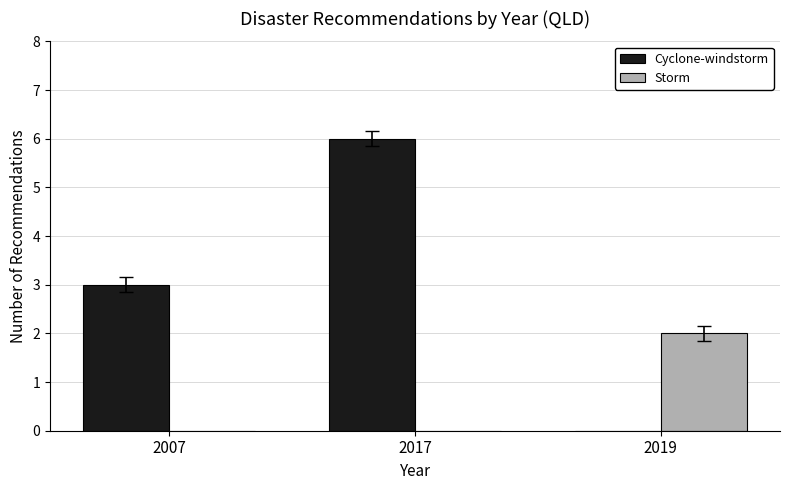

How many Cyclone-windstorm values are between 0 and 6?

3